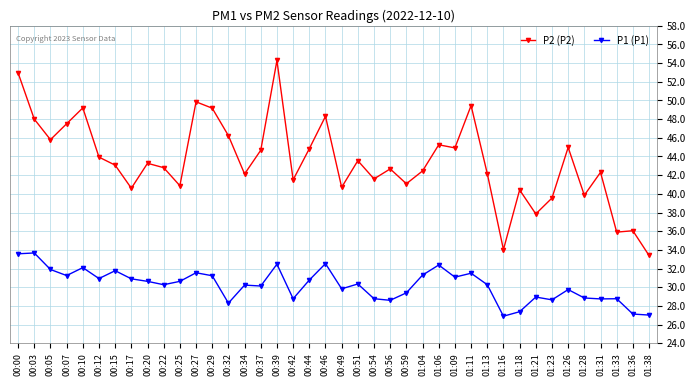

What position from the left is 01:28?

36